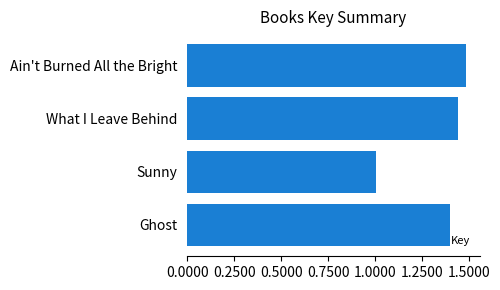

Does the chart contain any negative values?

No